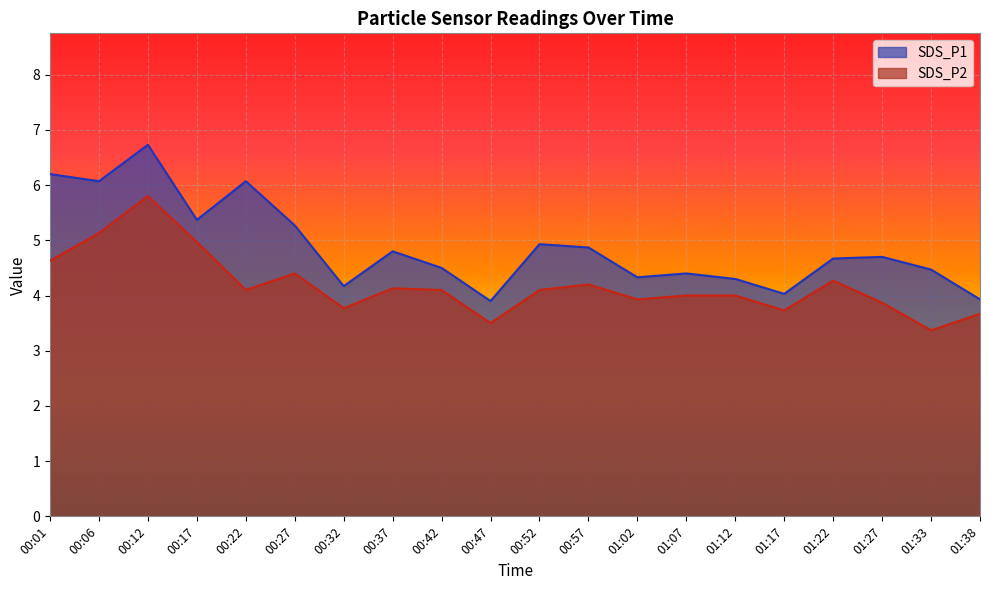

What is the difference between the highest and lowest values at 01:07?

0.4